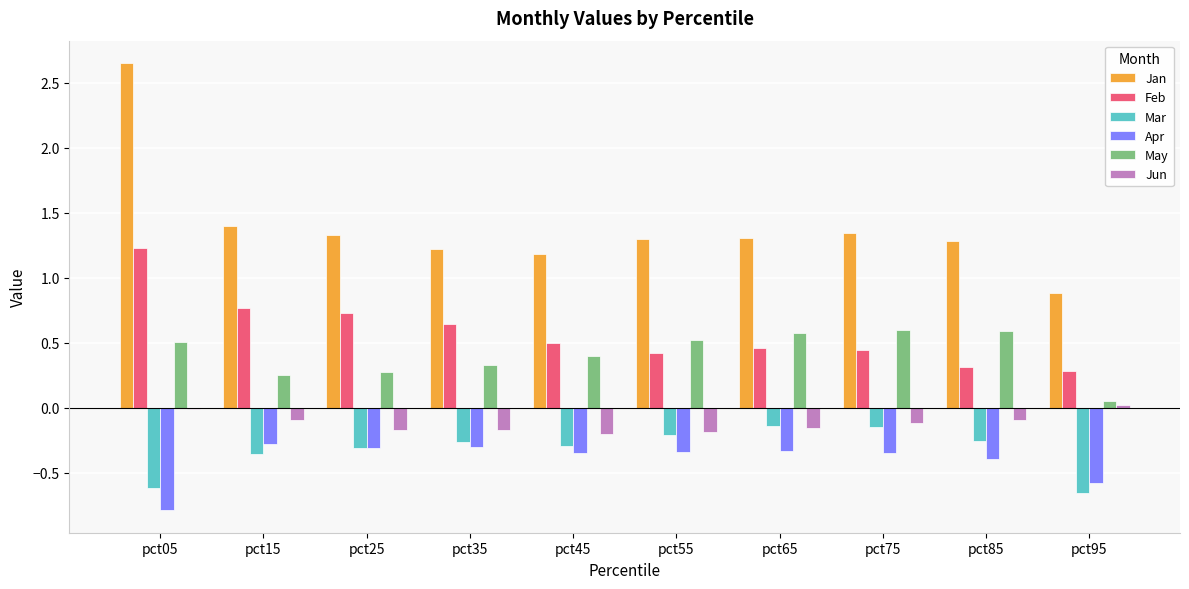

Which label corresponds to the largest value in the chart?

pct05